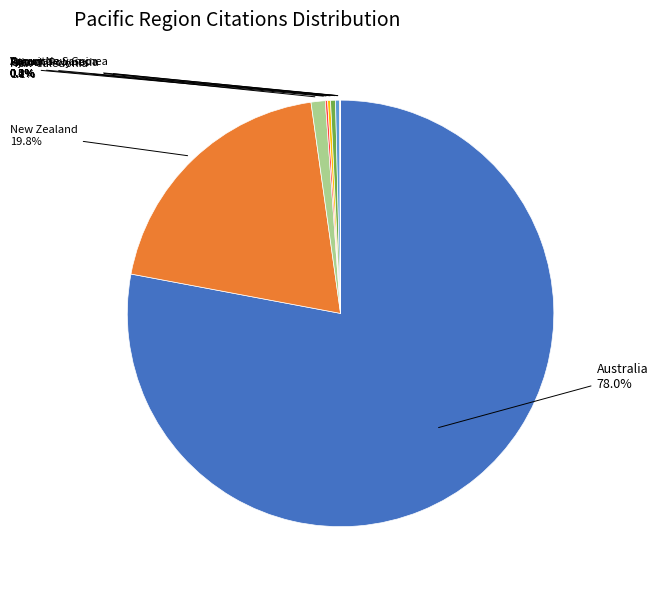

Is there a majority slice in this chart?

Yes